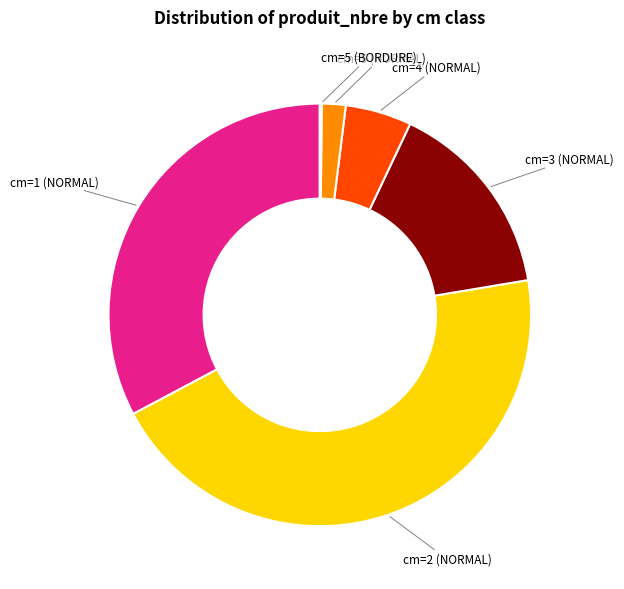

Which slice is the largest?

cm=2 (NORMAL)